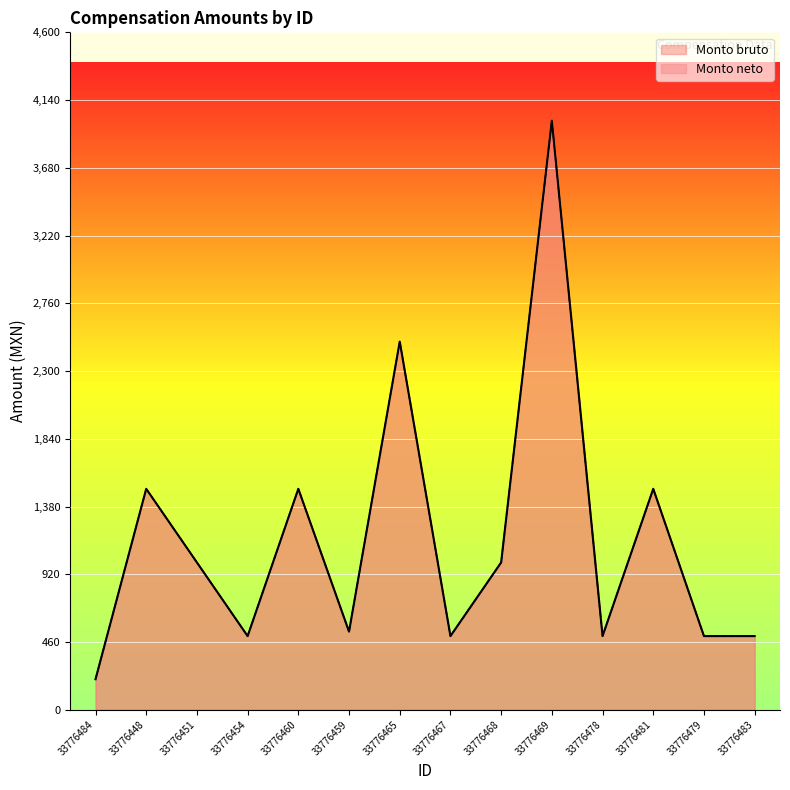

Read the Monto bruto value at 33776460.

1500.0